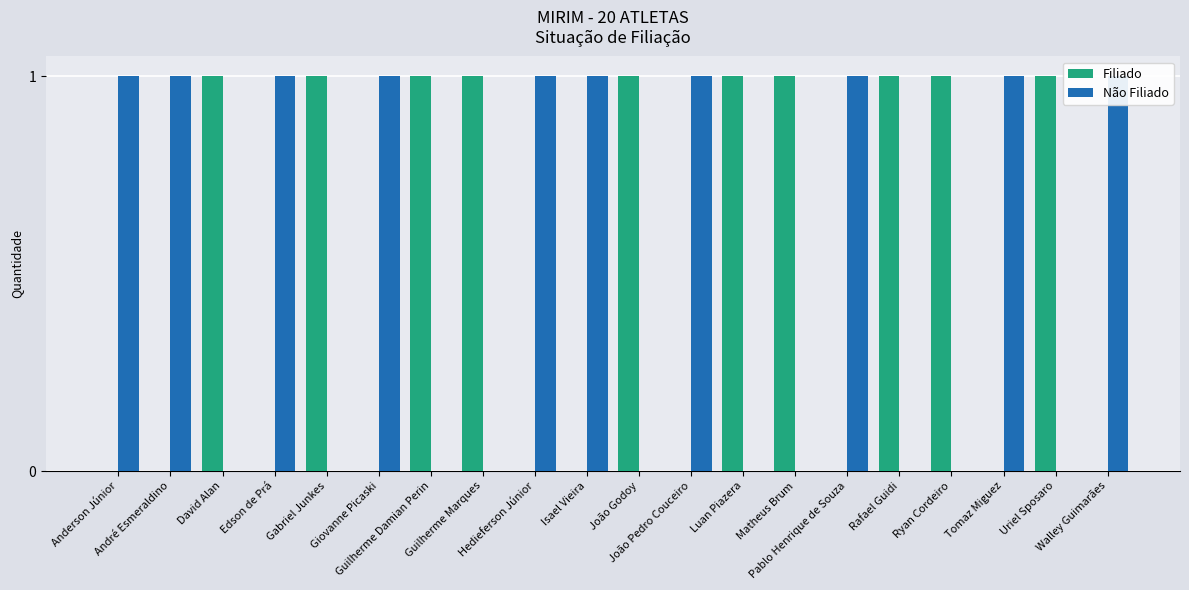

What is the sum of all Filiado values?

10